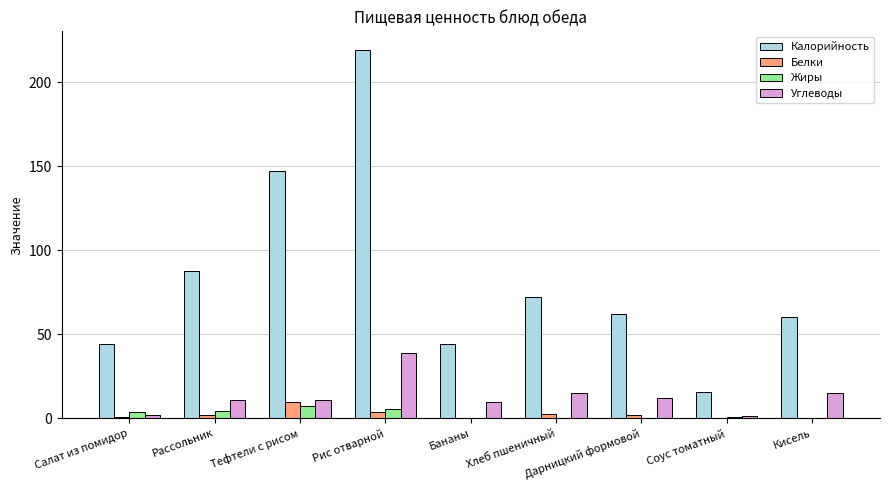

How many data points does each series have?

9